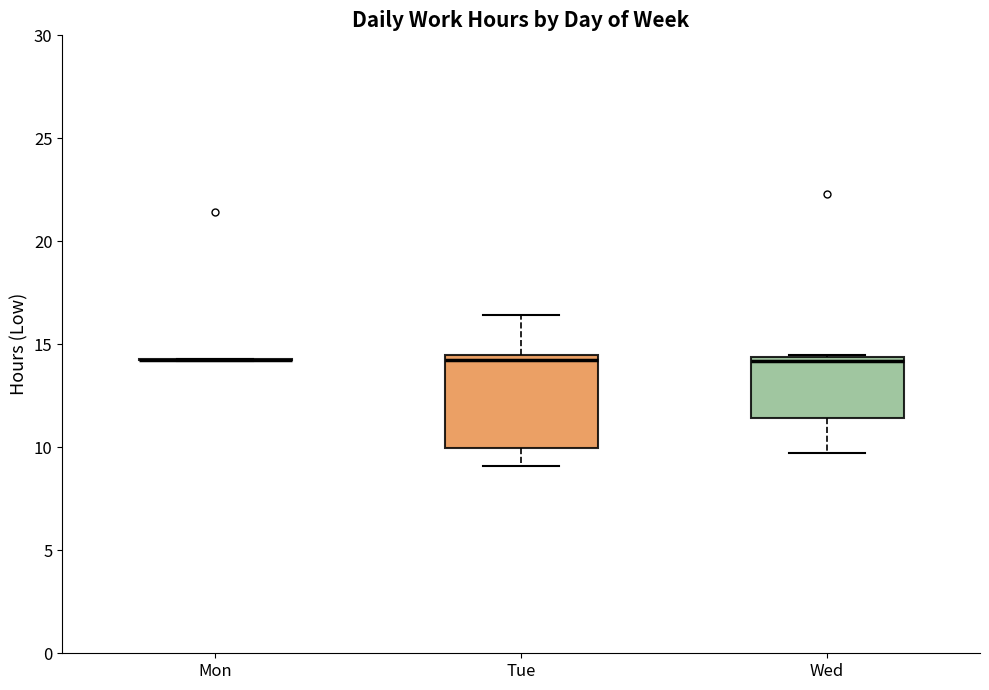

Reading left to right, transcribe this box plot: for each box, give where its median line is, the range the box spans, and where its two whiskers end, as read against the y-axis. The values are not printed on the chart, so give them approximately, as read against the axis.

Mon: box collapsed to a line at 14.5, whiskers 14.0 to 14.5
Tue: median 14.5 (just below the box's upper edge), box 10.0 to 14.5, whiskers 9.0 to 16.5
Wed: median 14.0, box 11.5 to 14.5, whiskers 9.5 to 14.5